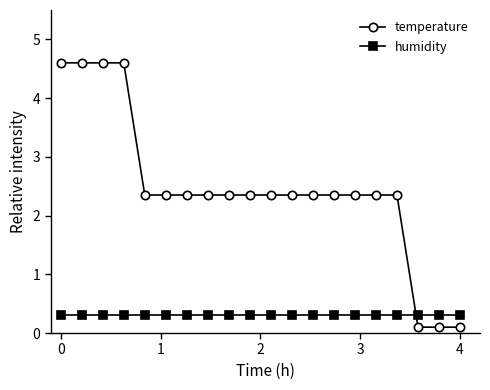

After their last crossing, which series has the higher values: humidity or temperature?

humidity